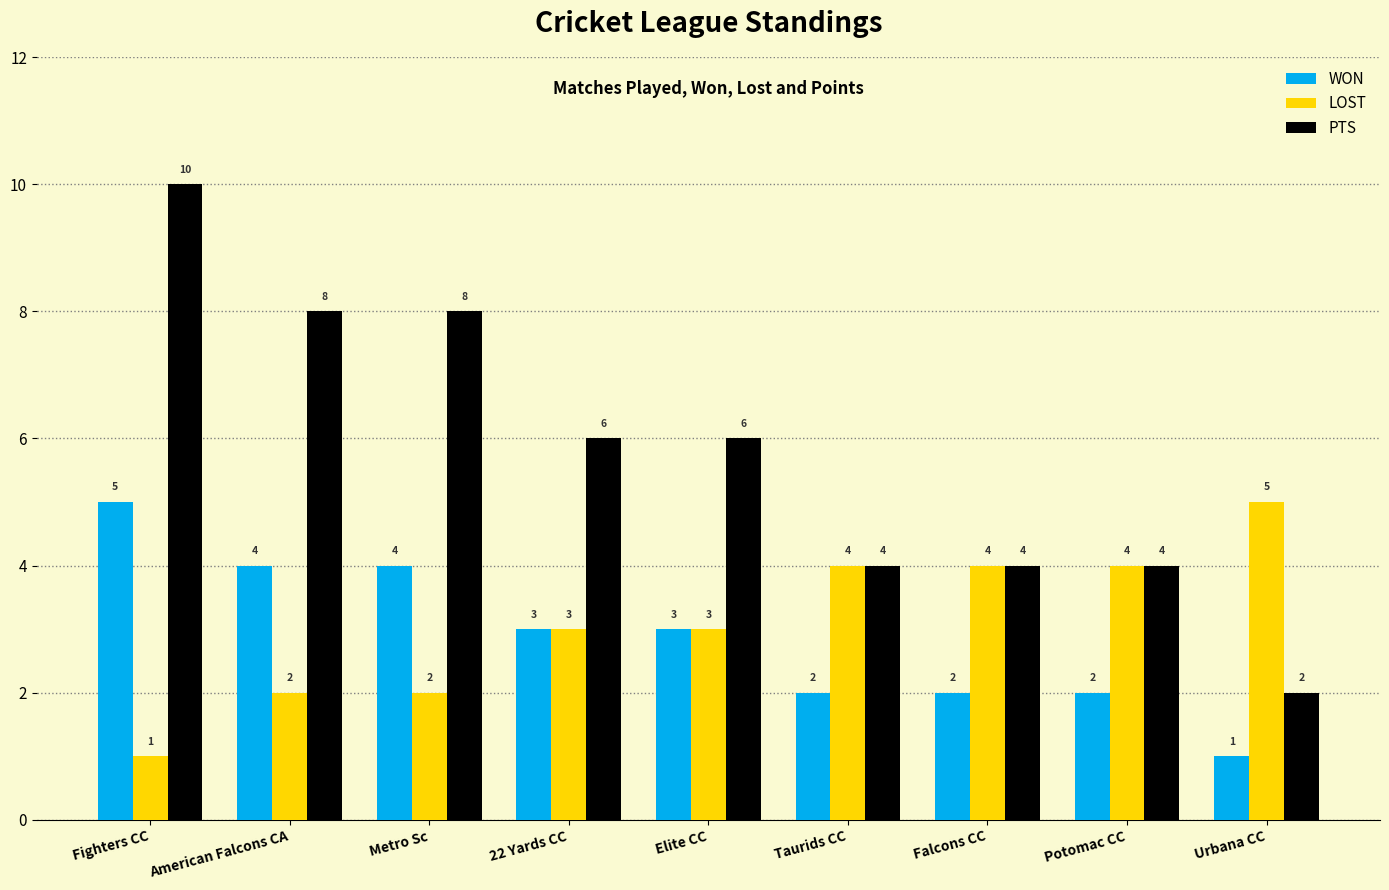

How many series are shown in this chart?

3